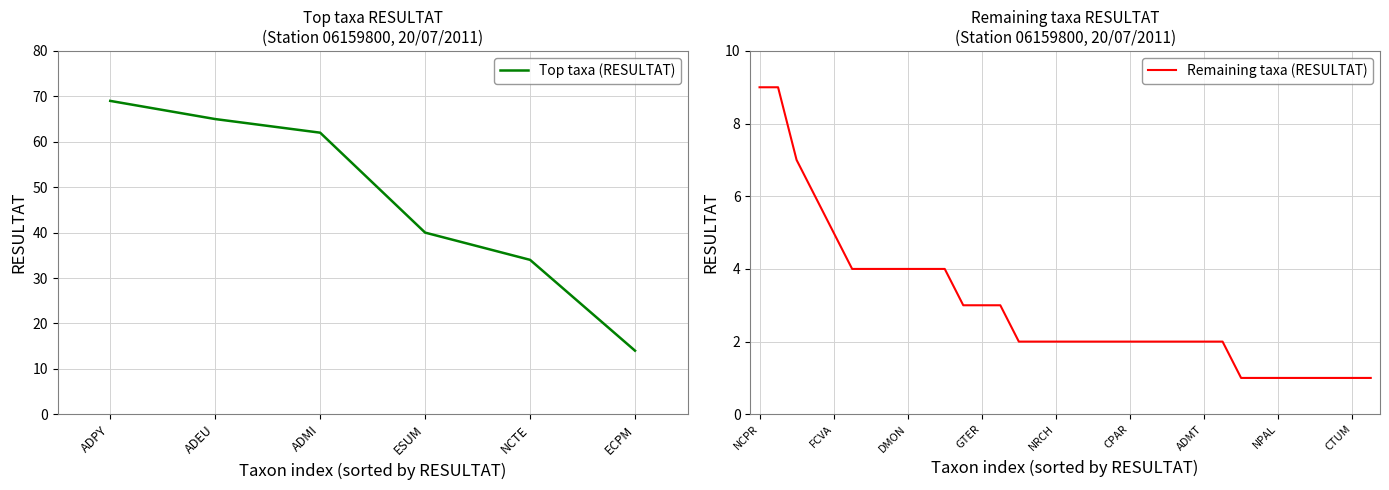

What is the change in value from ADAM to NFON?

-1